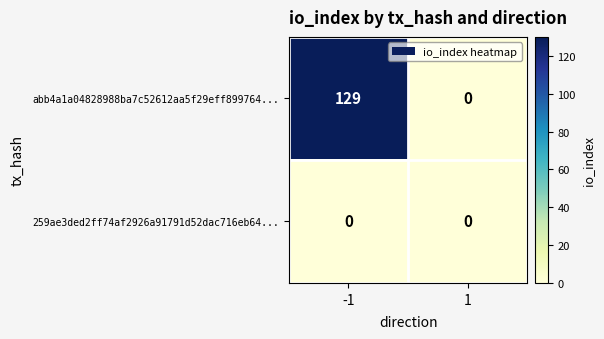

What is the maximum value shown in the chart?

129